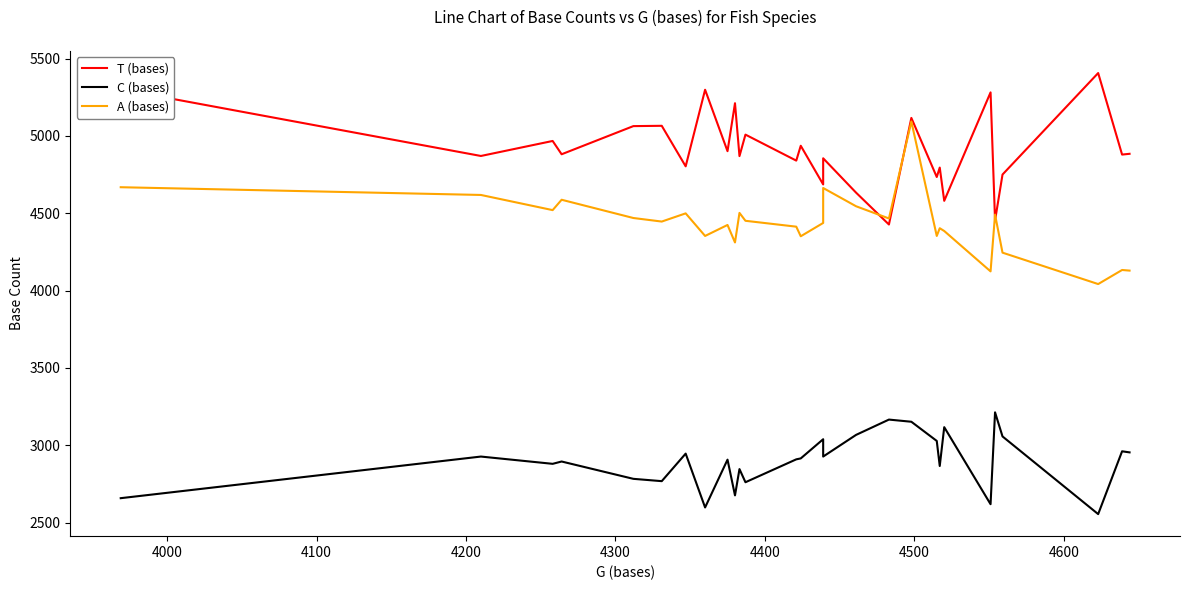

What is the greatest value displayed?

5406